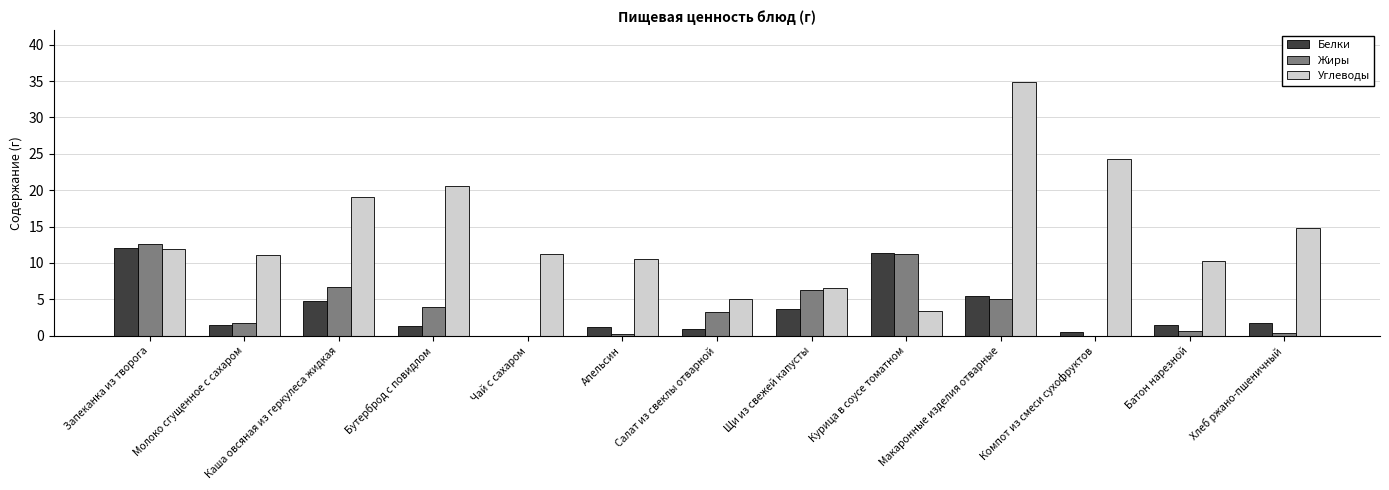

How many distinct data groups are displayed?

3